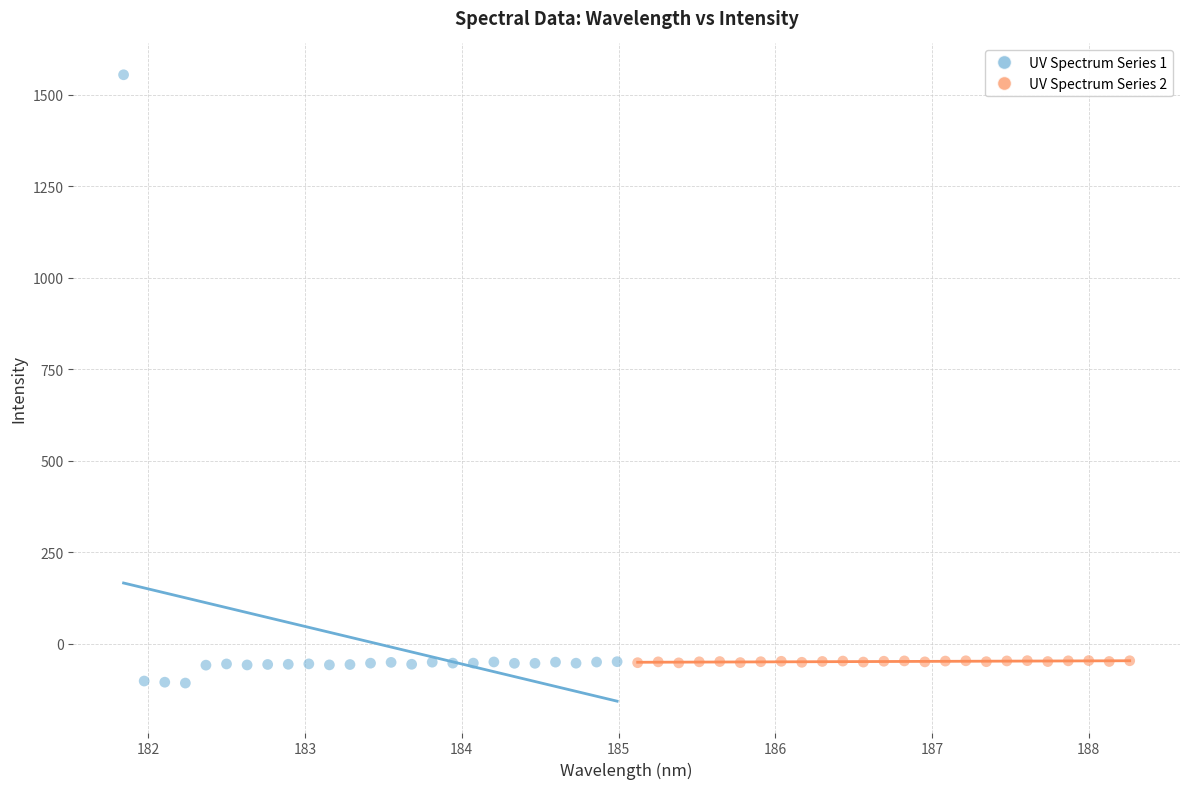

Which series contains the highest Y value?

UV Spectrum Series 1